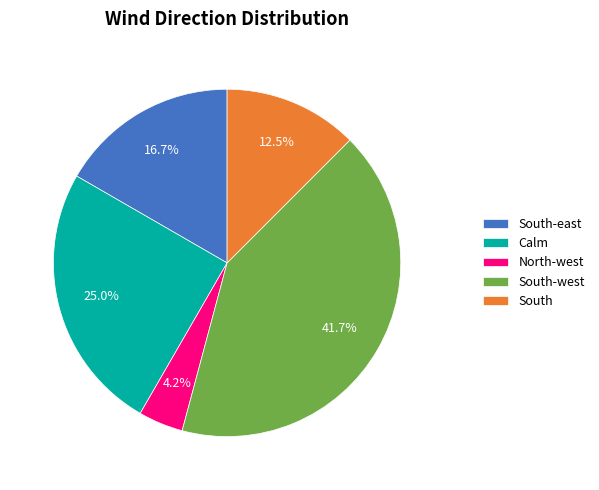

Which slice is the largest?

South-west